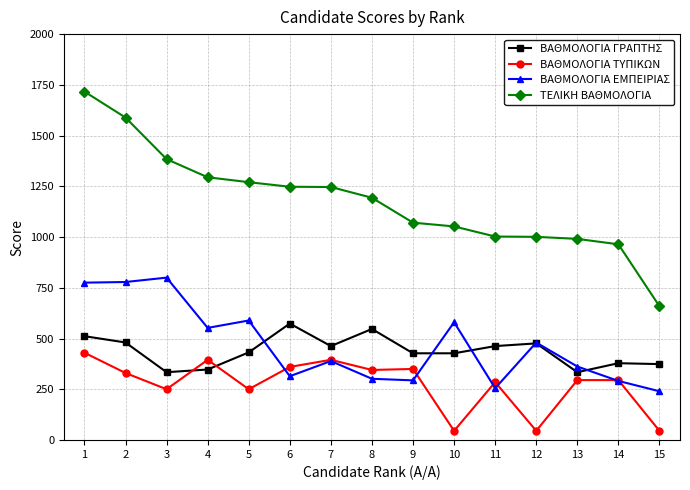

Is it true that ΒΑΘΜΟΛΟΓΙΑ ΕΜΠΕΙΡΙΑΣ equals 550.4 at 6?

False